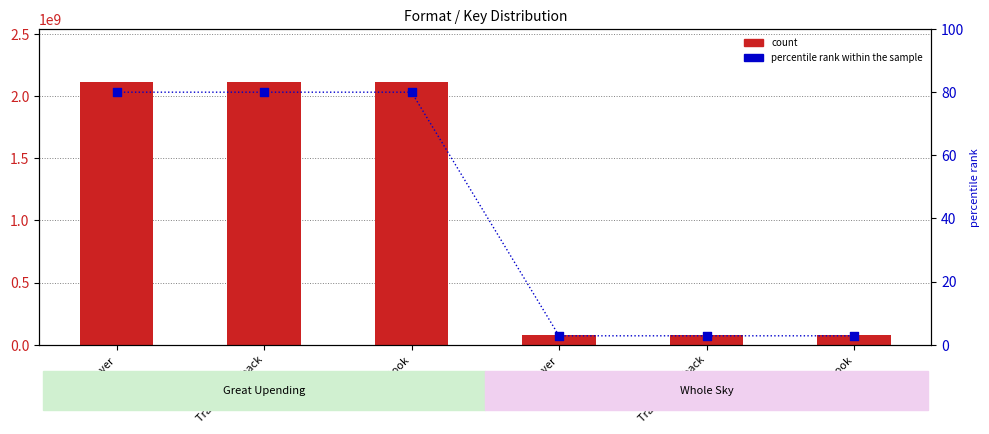

Which series contains the lowest Y value?

percentile rank within the sample